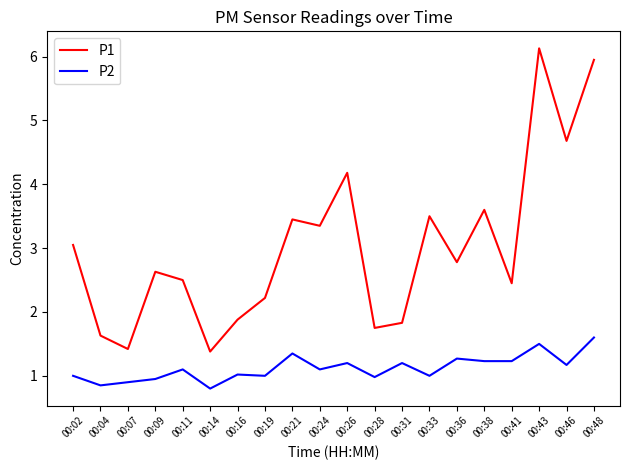

Which series changed the most between 00:36 and 00:43?

P1